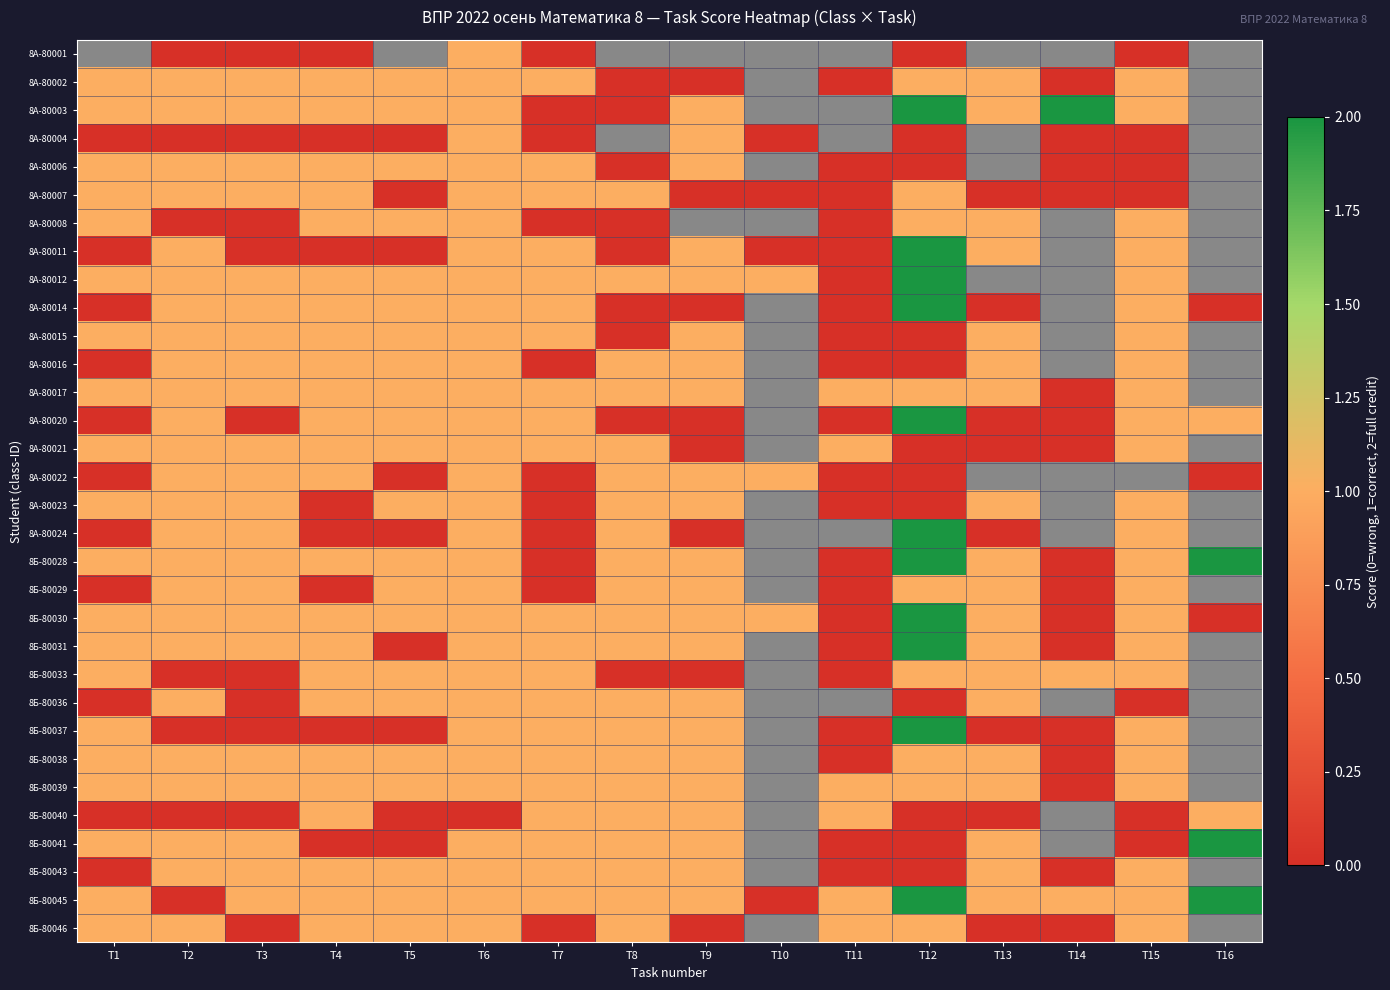

How many values in 8А-80023 are above zero?

9